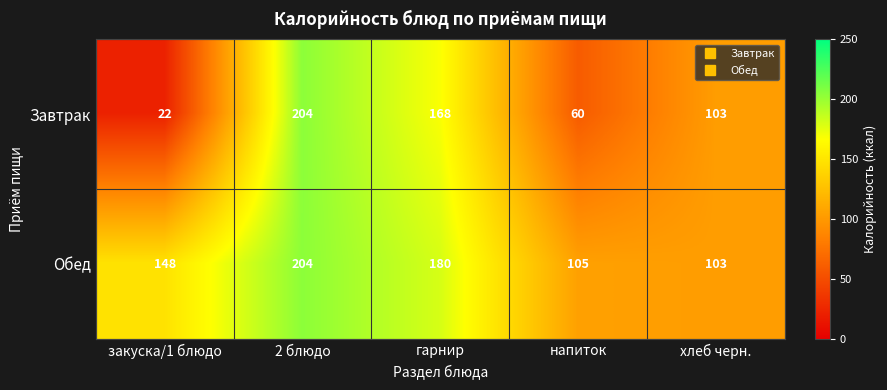

What is the approximate value of Завтрак at напиток?

60